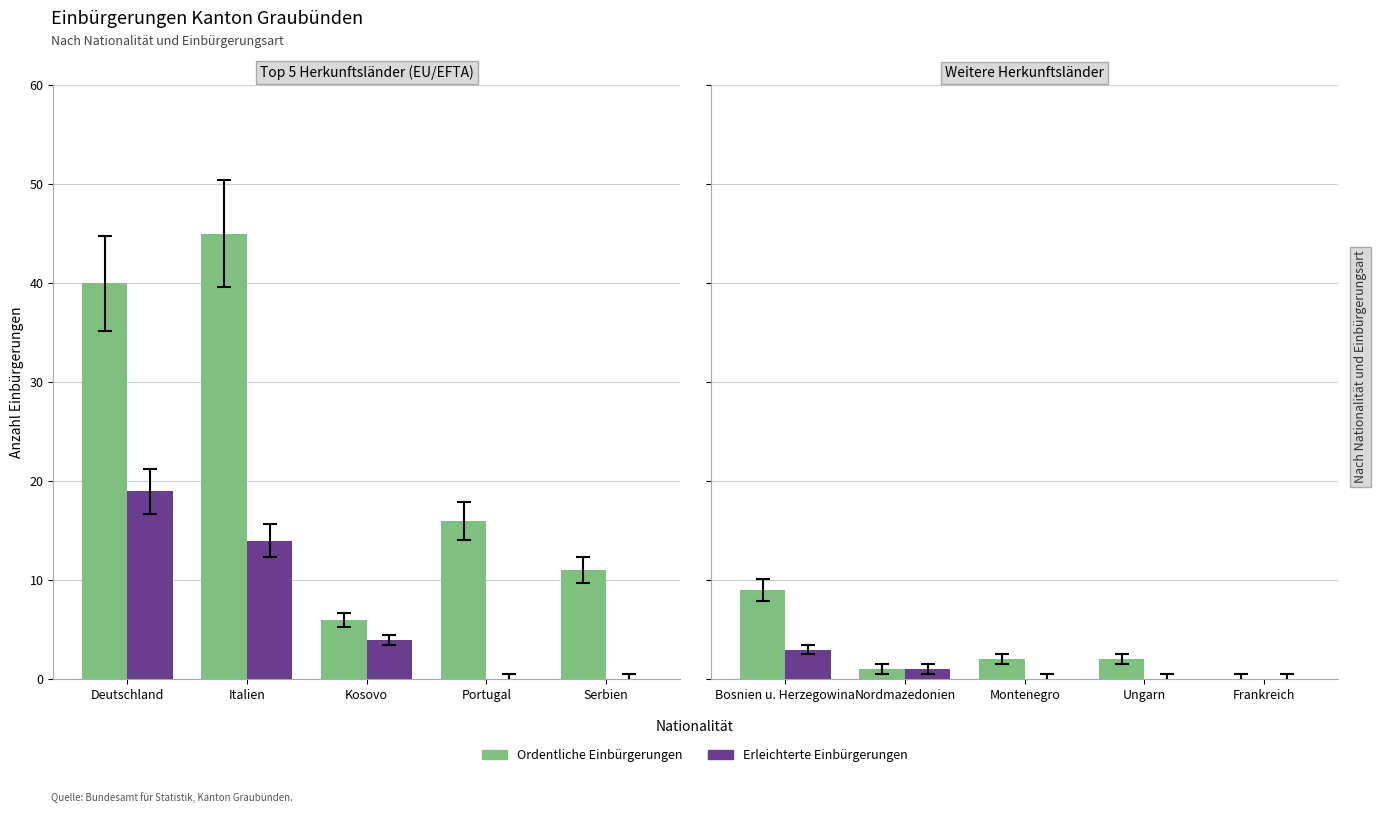

At which label does Ordentliche Einbürgerungen first exceed 2?

Bosnien u. Herzegowina